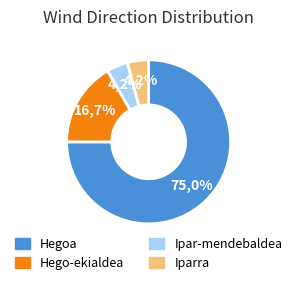

Which has a higher value, Ipar-mendebaldea or Hego-ekialdea?

Hego-ekialdea